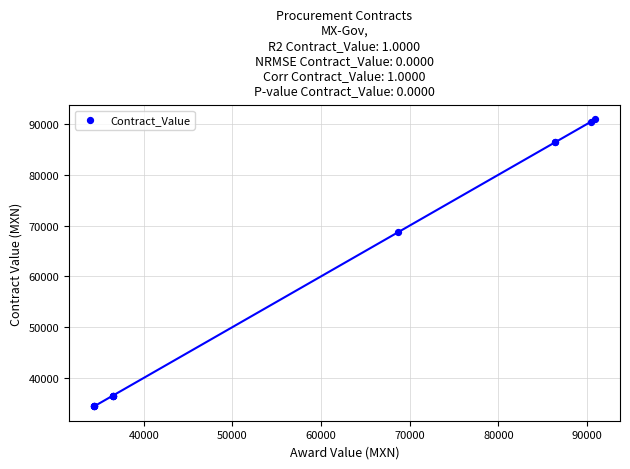

What Y value in the scatter plot is closest to 62642?

68640.0